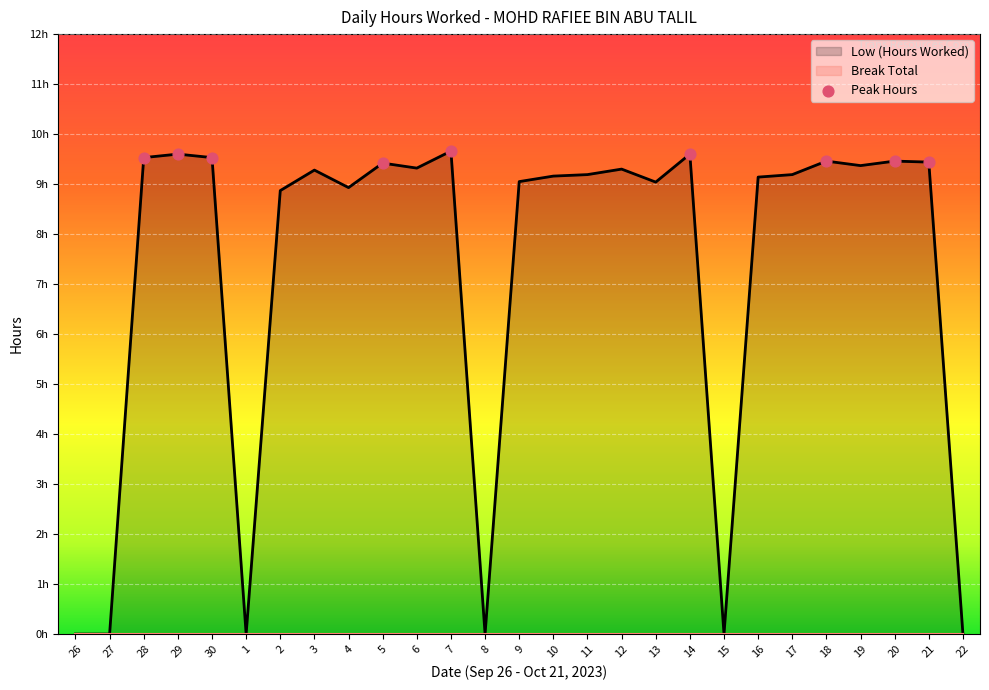

What is the change in value from 3 to 7?

+0.4